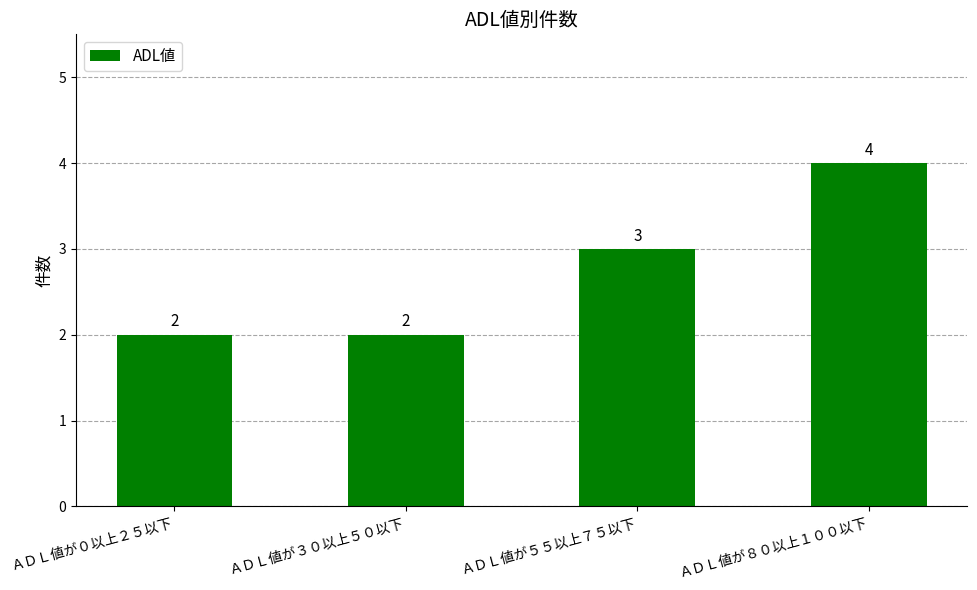

What is the difference between the maximum and minimum values?

2